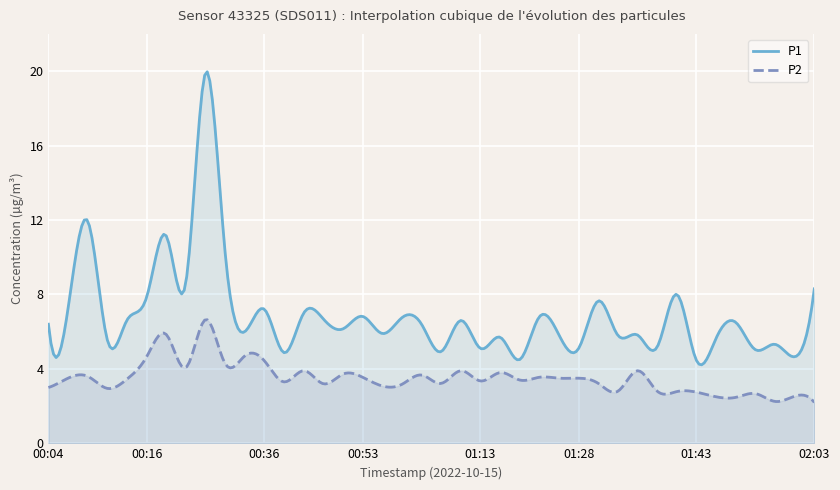

Reading left to right, what are all the values shown in this chart?

P1: 00:04=6.4	00:06=7.2	00:08=11.9	00:11=5.5	00:13=6.6	00:16=7.8	00:18=11.2	00:26=8.7	00:28=19.9	00:31=10.2	00:33=6.0	00:36=7.2	00:38=4.9	00:41=7.0	00:48=6.7	00:51=6.2	00:53=6.8	00:56=5.9	00:58=6.8	01:00=6.4	01:03=4.9	01:10=6.6	01:13=5.1	01:15=5.7	01:18=4.5	01:20=6.8	01:23=5.8	01:28=5.1	01:31=7.7	01:33=5.8	01:36=5.8	01:38=5.2	01:41=8.0	01:43=4.5	01:51=5.7	01:53=6.5	01:56=5.0	01:58=5.3	02:01=4.7	02:03=8.3
P2: 00:04=3.0	00:06=3.5	00:08=3.6	00:11=3.0	00:13=3.5	00:16=4.7	00:18=5.8	00:26=4.1	00:28=6.7	00:31=4.3	00:33=4.7	00:36=4.4	00:38=3.3	00:41=3.9	00:48=3.2	00:51=3.7	00:53=3.5	00:56=3.1	00:58=3.2	01:00=3.7	01:03=3.2	01:10=3.9	01:13=3.4	01:15=3.8	01:18=3.4	01:20=3.5	01:23=3.5	01:28=3.5	01:31=3.2	01:33=2.8	01:36=3.9	01:38=2.8	01:41=2.8	01:43=2.8	01:51=2.5	01:53=2.5	01:56=2.7	01:58=2.2	02:01=2.5	02:03=2.2